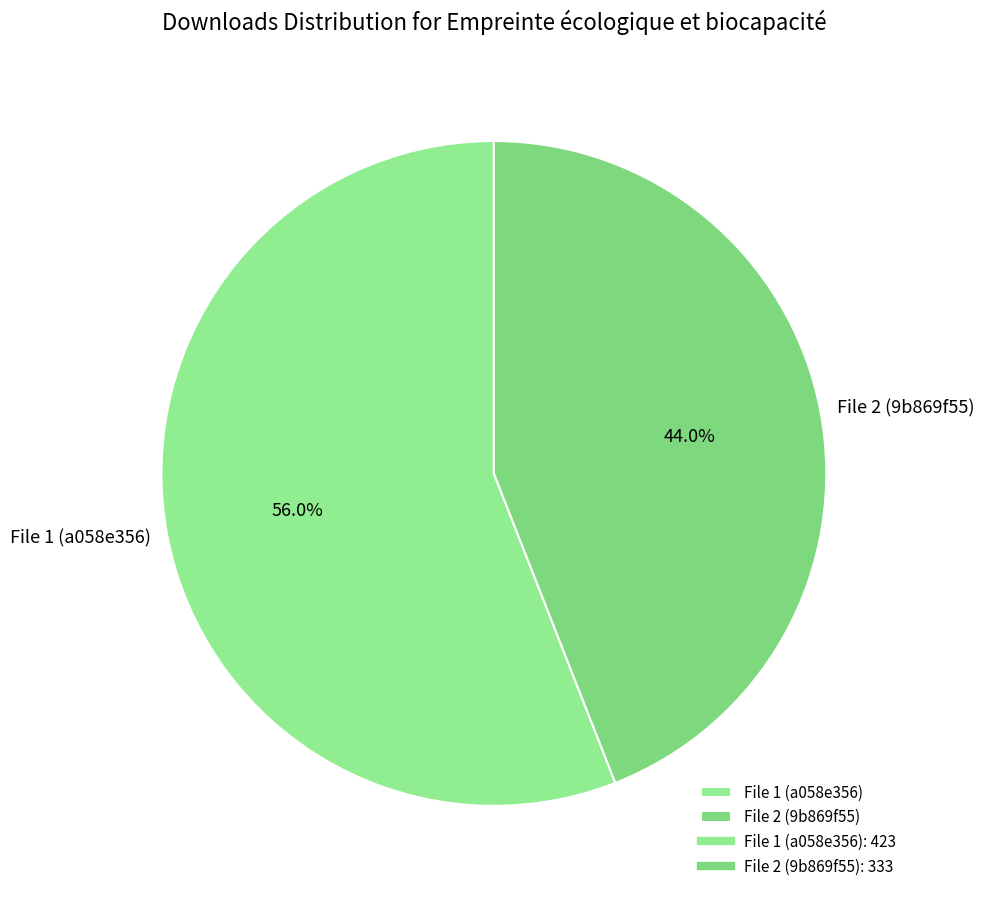

Rank the categories by value from lowest to highest.

File 2 (9b869f55), File 1 (a058e356)